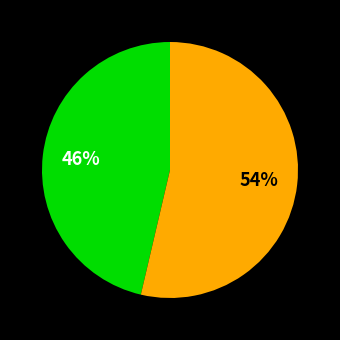

To the nearest percent, what is the average slice percentage?

50%